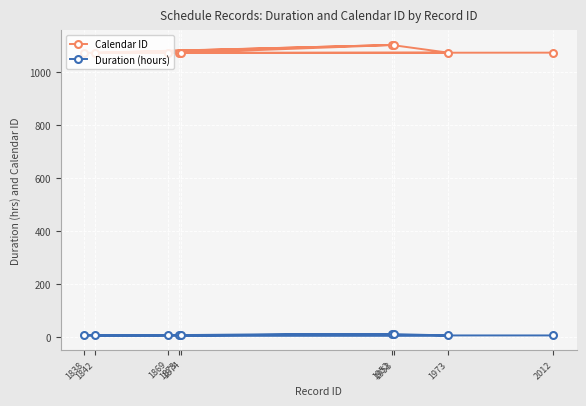

The value of Duration (hours) at 1838 is 6. True or false?

True